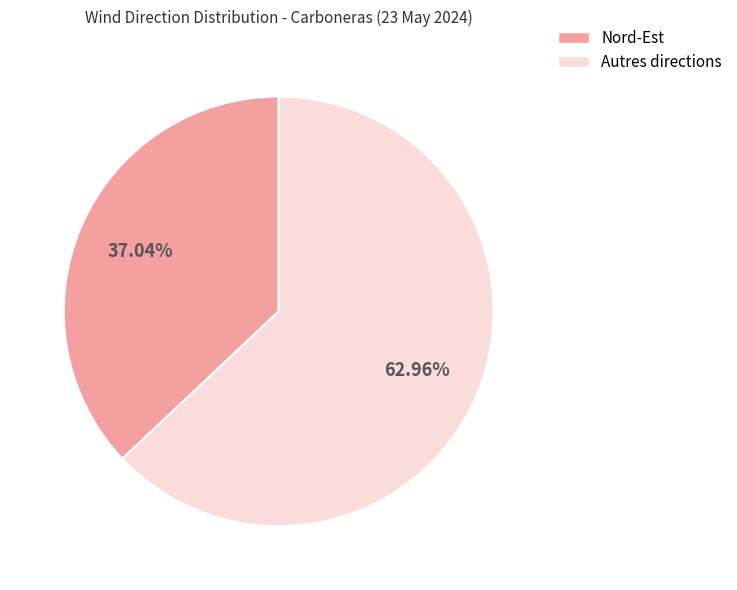

How many segments does this pie chart have?

2